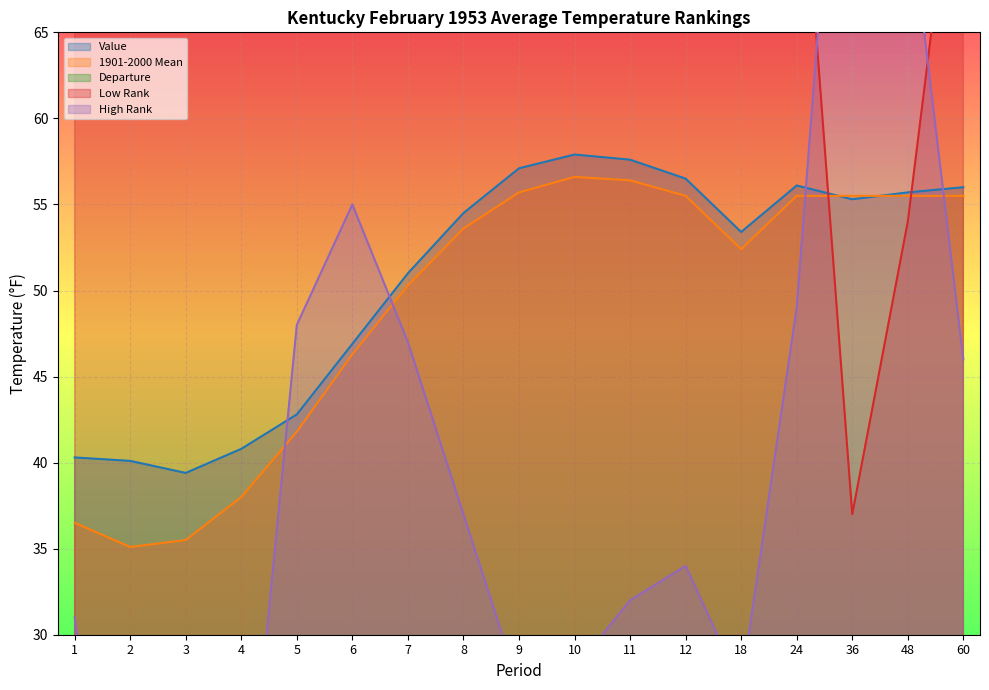

Which category has the highest value in the Departure series?

2